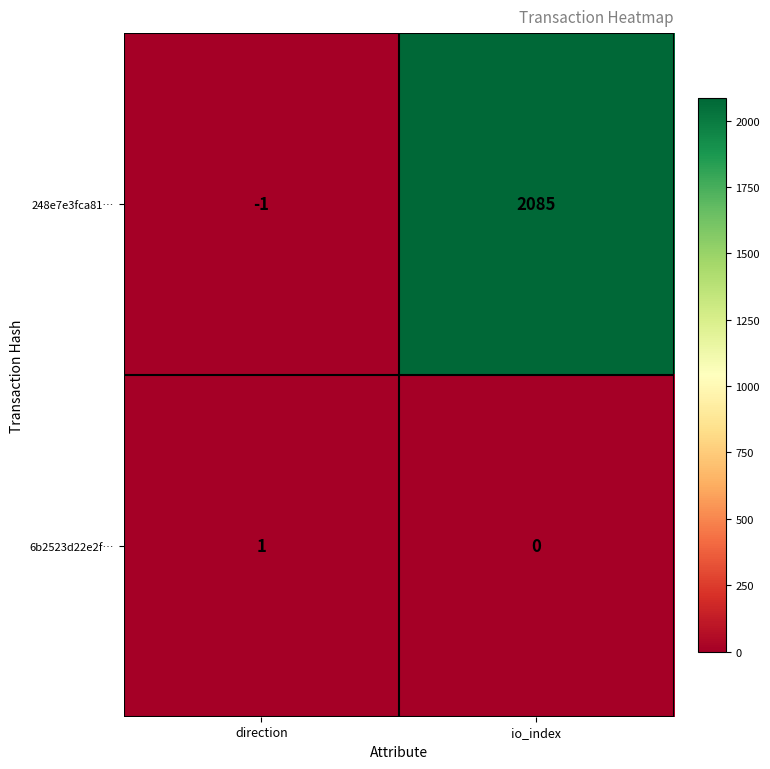

Rank the series by their maximum value, from lowest to highest.

6b2523d22e2f…, 248e7e3fca81…